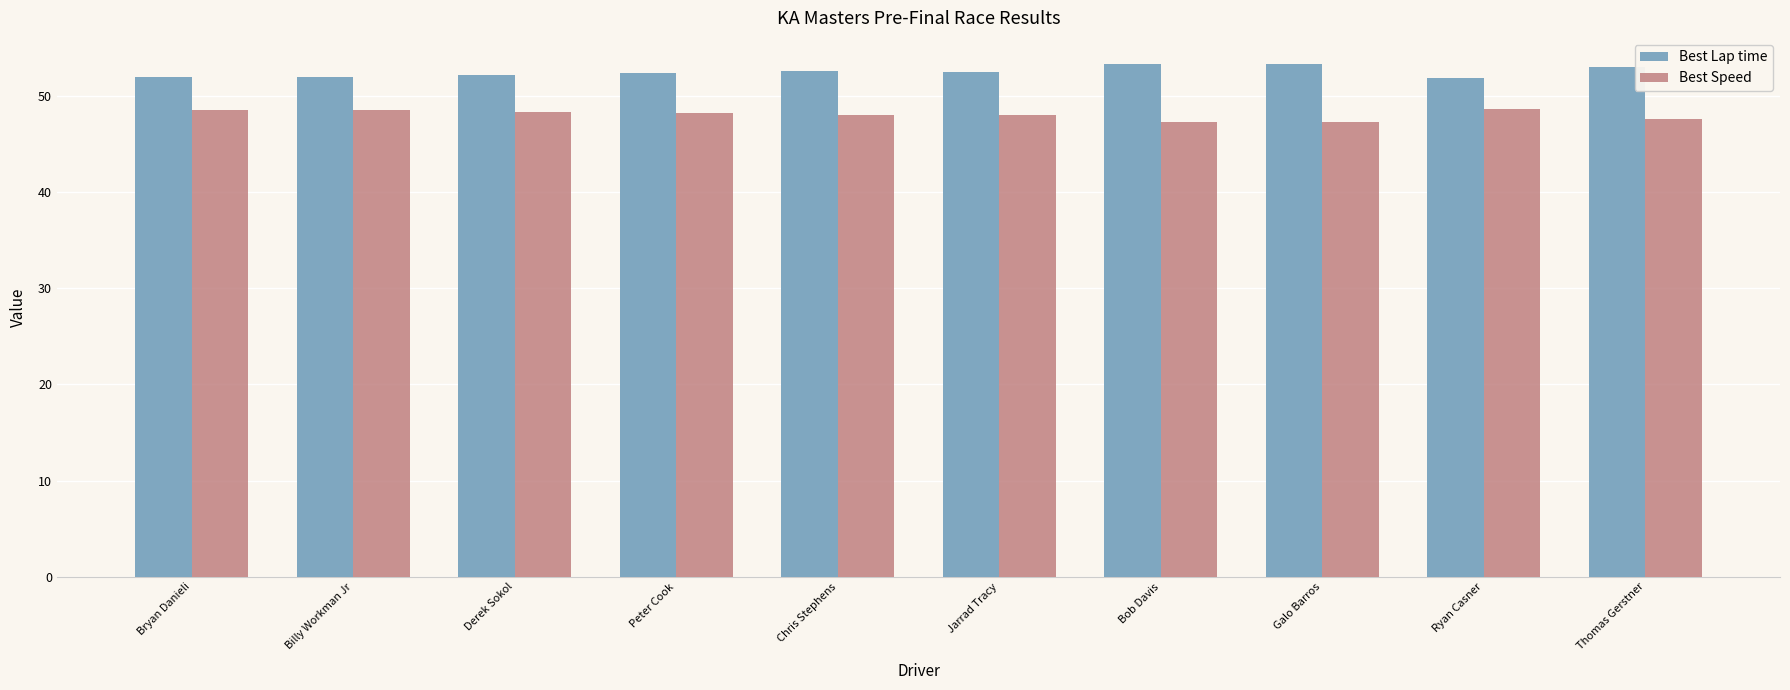

What value does the Best Lap time series have at Bob Davis?

53.3